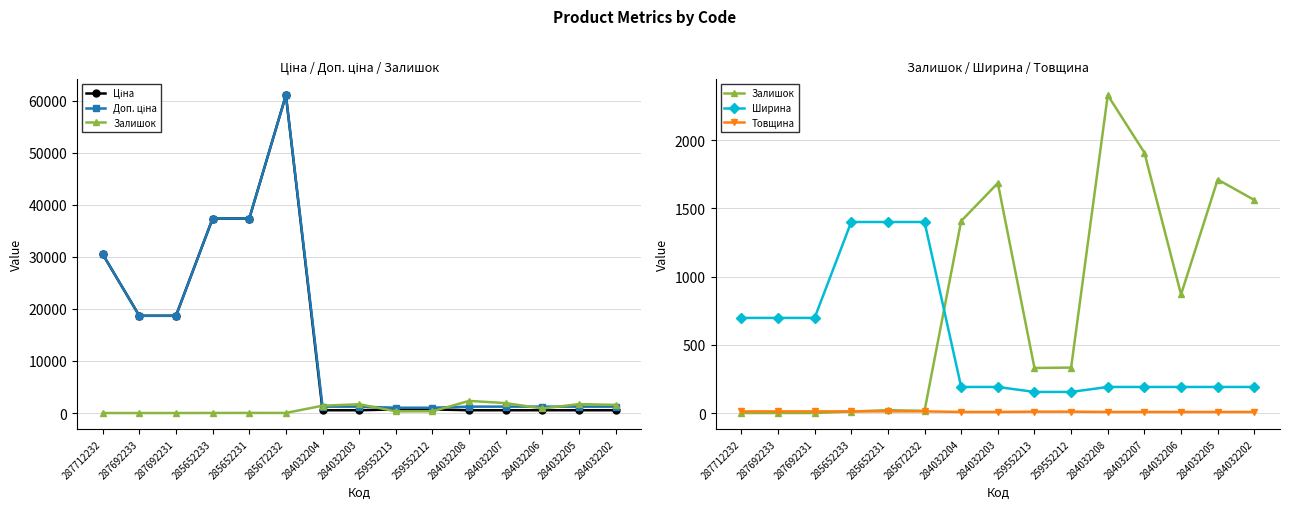

Is the value of Ціна at 284032207 greater than the value of Товщина at 285672232?

Yes